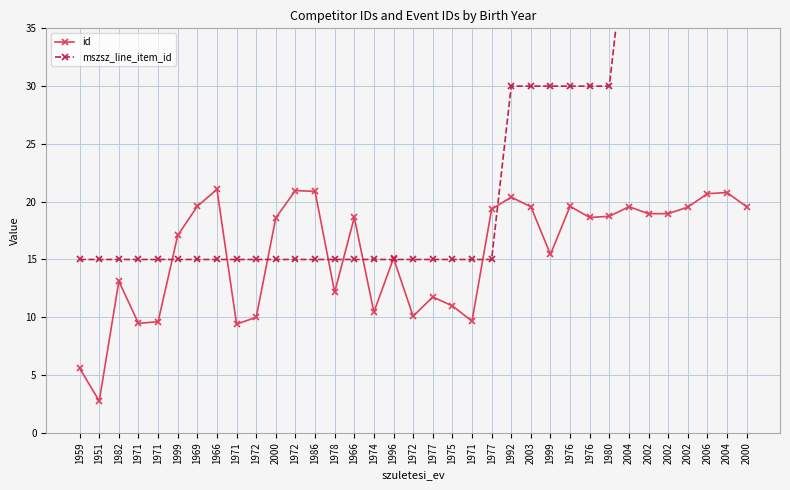

What is the smallest value displayed?

2.8